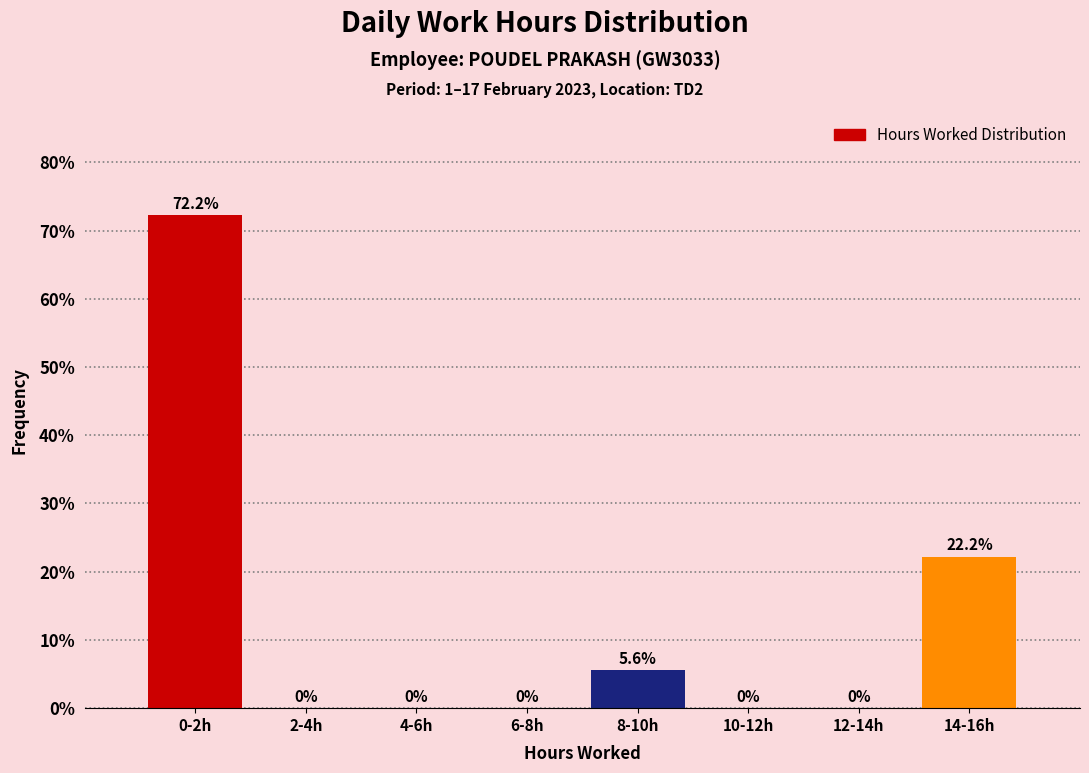

Reading right to left, extract all data points from this chart.

14-16h=22.2	12-14h=0.0	10-12h=0.0	8-10h=5.6	6-8h=0.0	4-6h=0.0	2-4h=0.0	0-2h=72.2